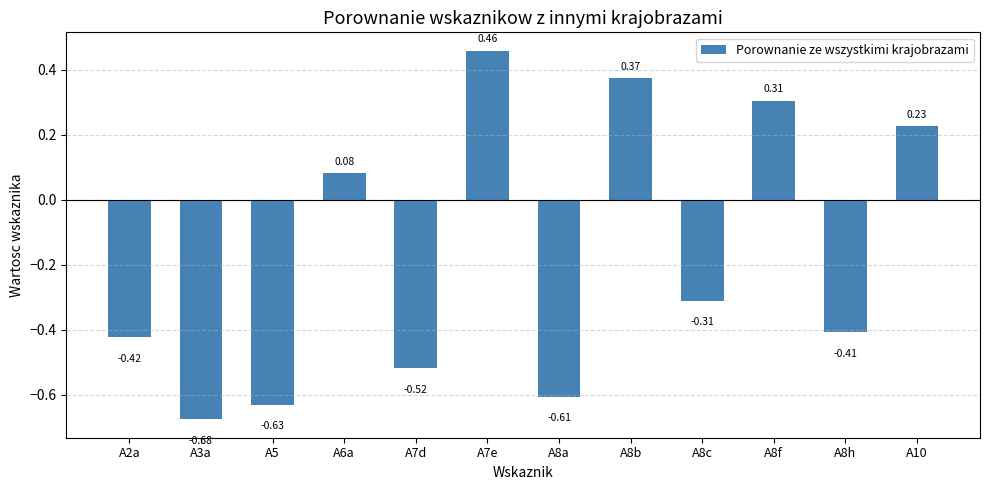

What is the sum of the values at A5 and A8h?

-1.0